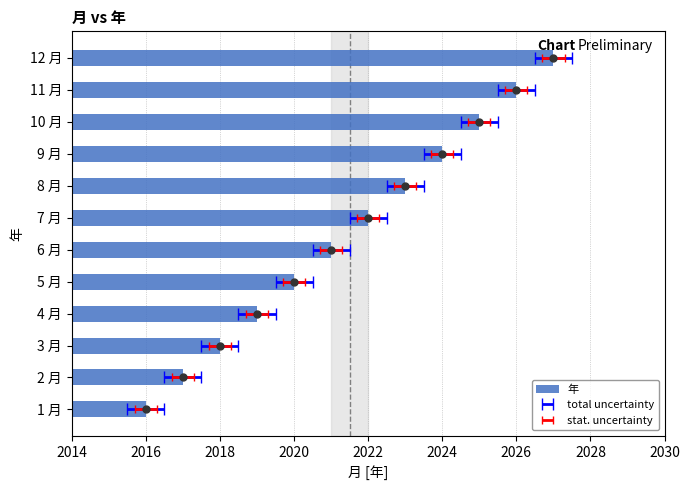

Is it true that the value at 5 月 is 1216?

False